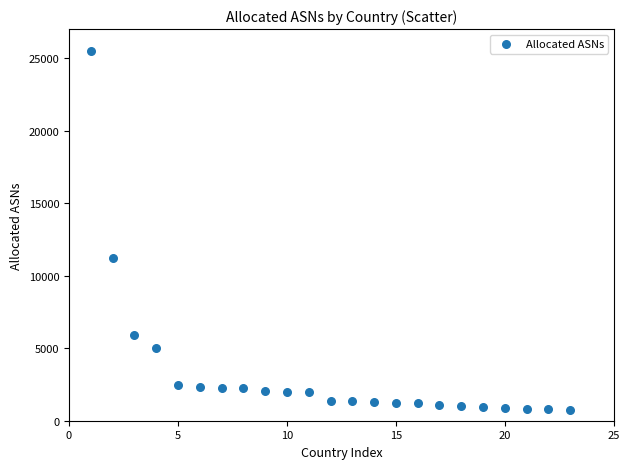

What Y value in the scatter plot is closest to 13131?

11230